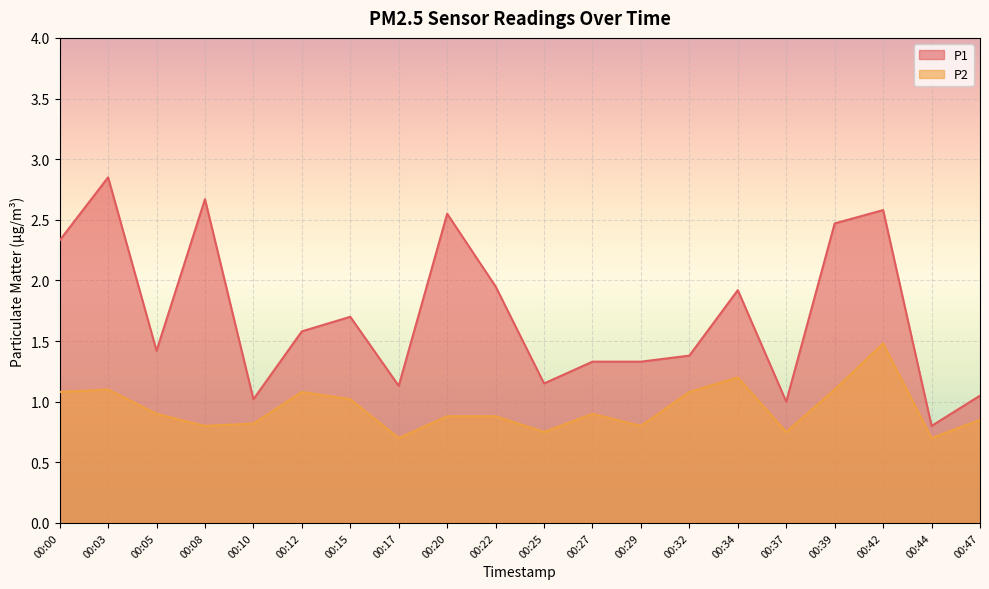

Which series has the largest total across all categories?

P1